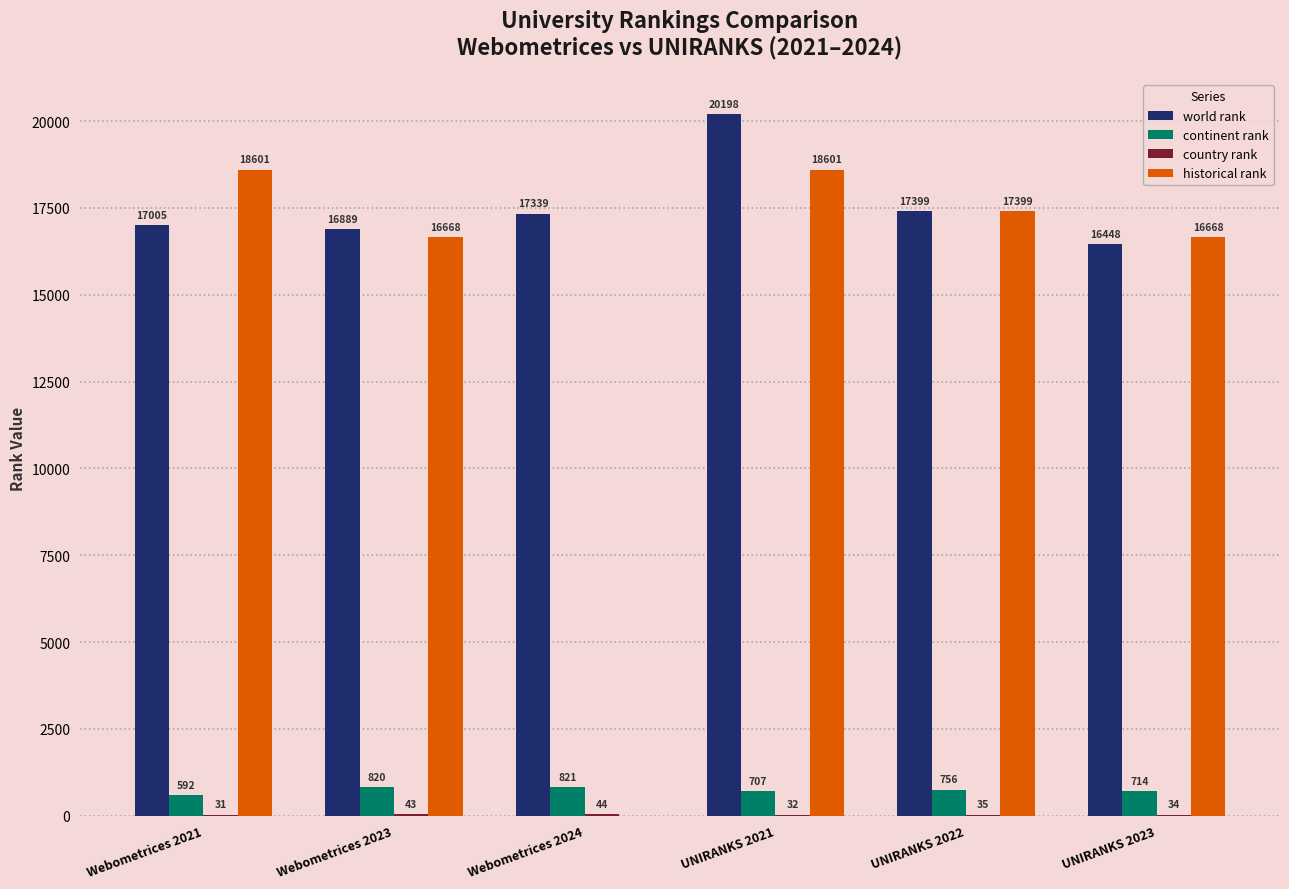

What is the sum of the continent rank values at UNIRANKS 2023 and UNIRANKS 2022?

1470.0